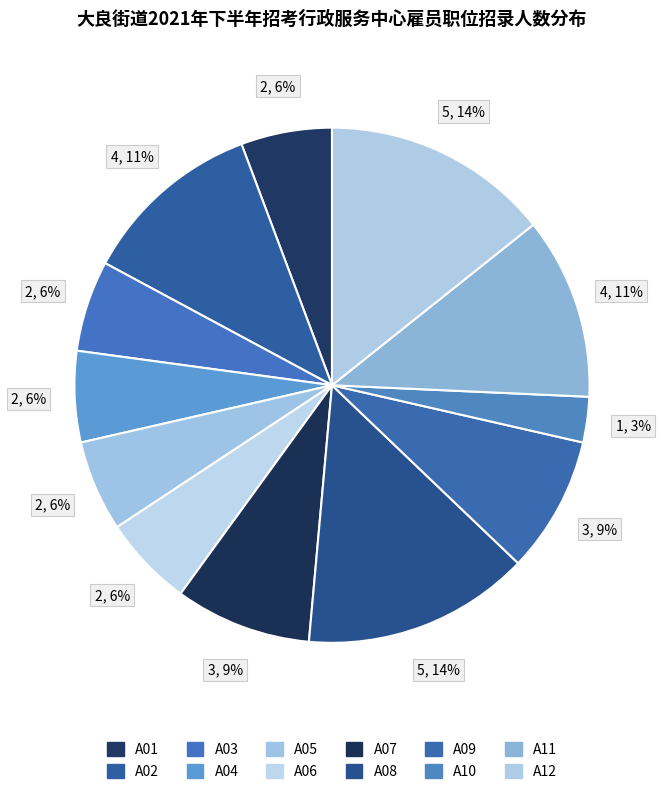

Which category has the biggest portion of the pie?

A08